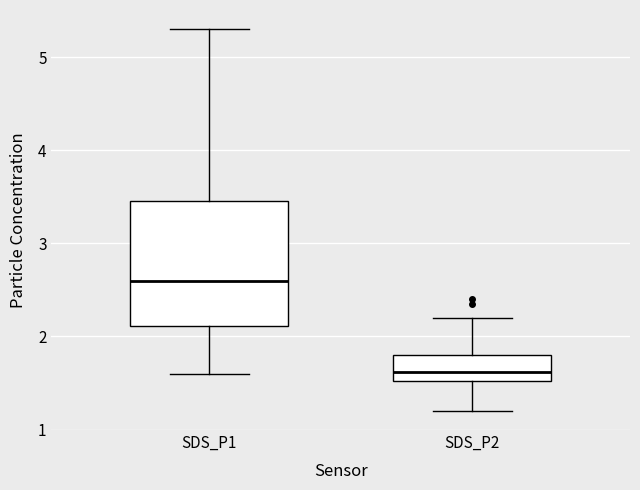

Comparing the boxes themselves (not the whiskers), which one is the tallest?

SDS_P1